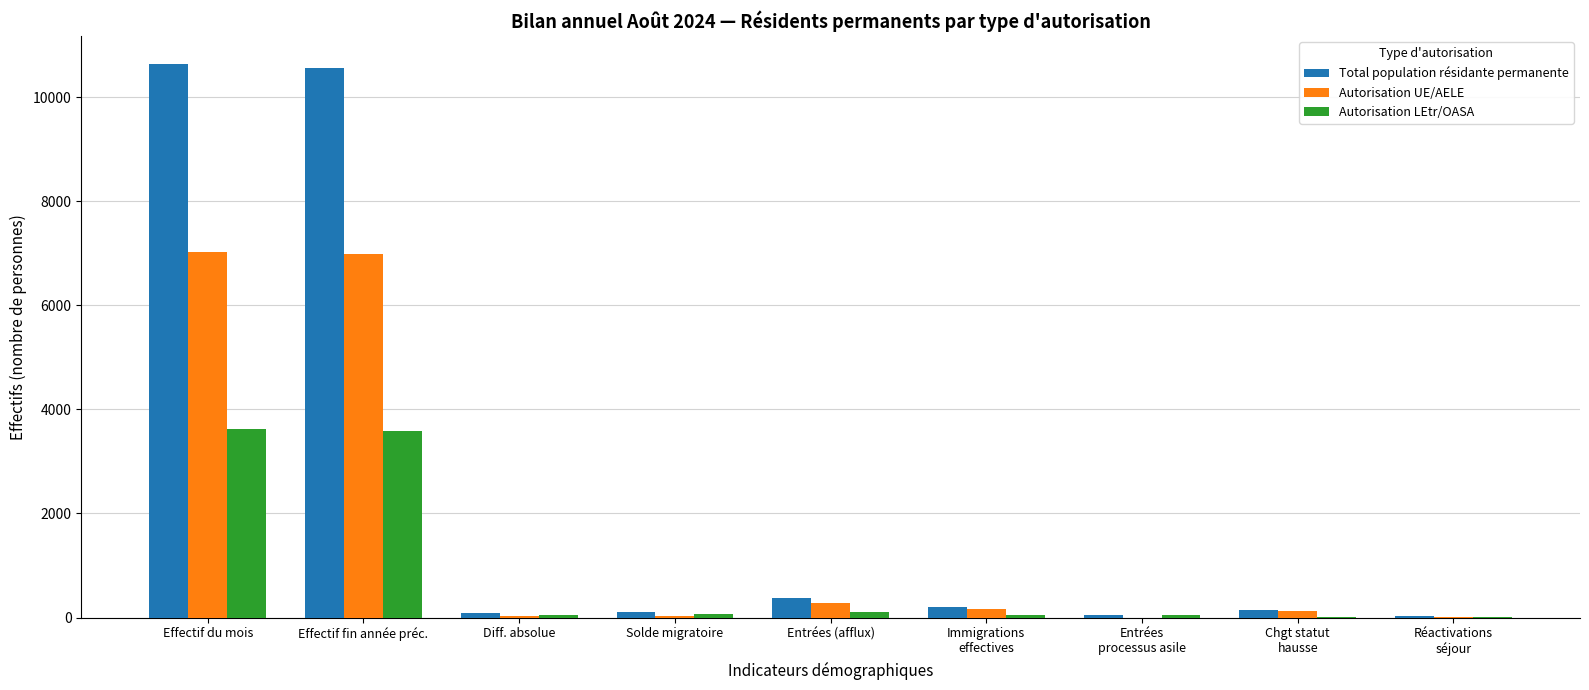

At which label does Autorisation UE/AELE first exceed 126?

Effectif du mois